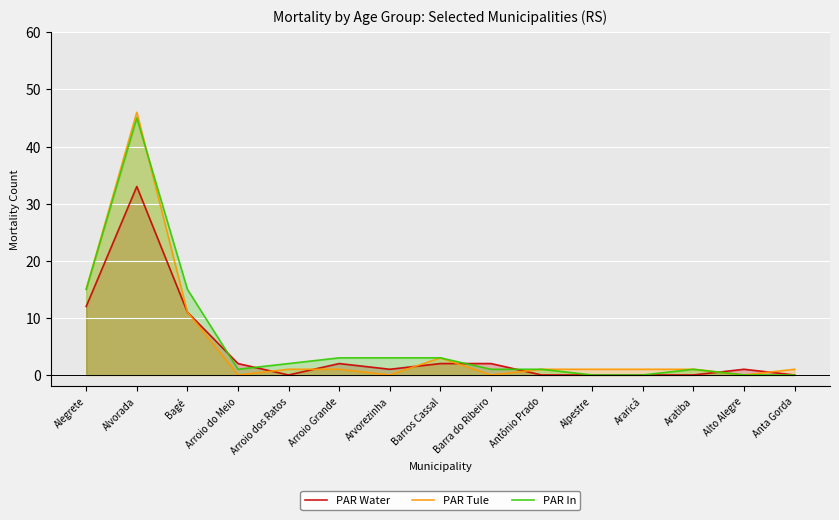

At which label is PAR Water closest to 16?

Alegrete